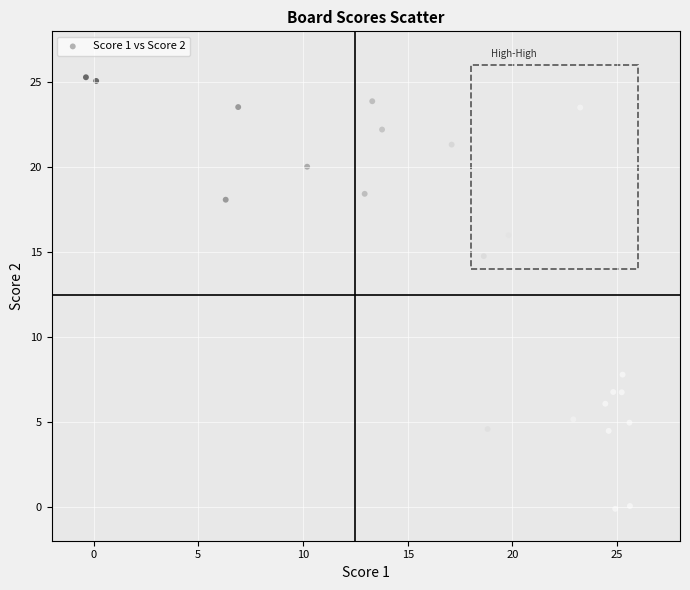

What is the range of Y values (max minus min)?

25.4